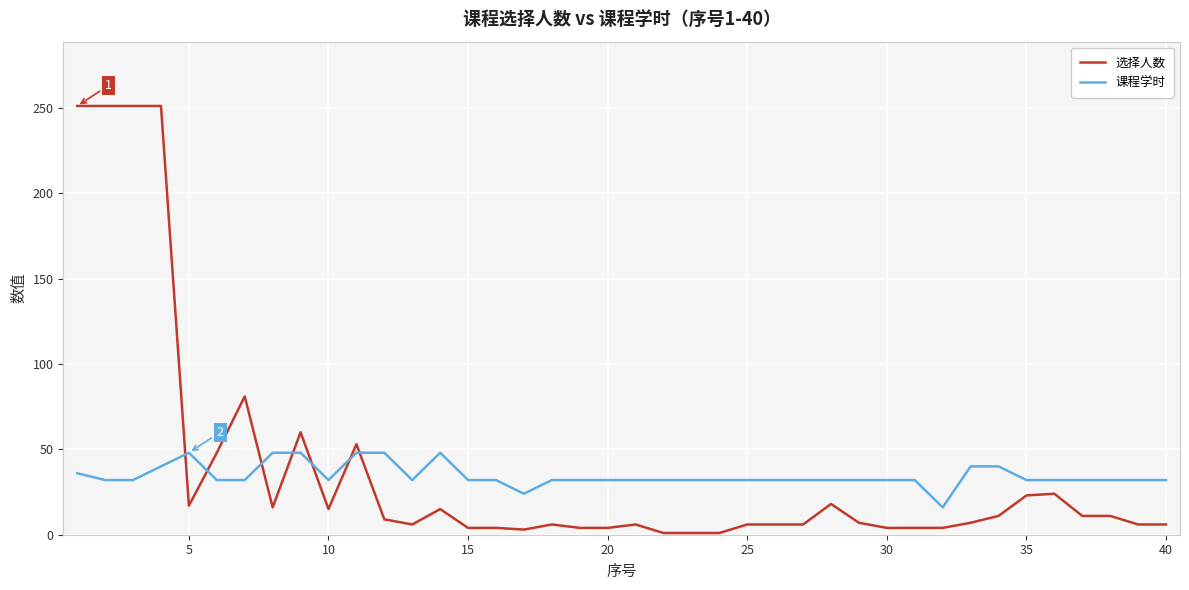

Which series has the largest total across all categories?

选择人数